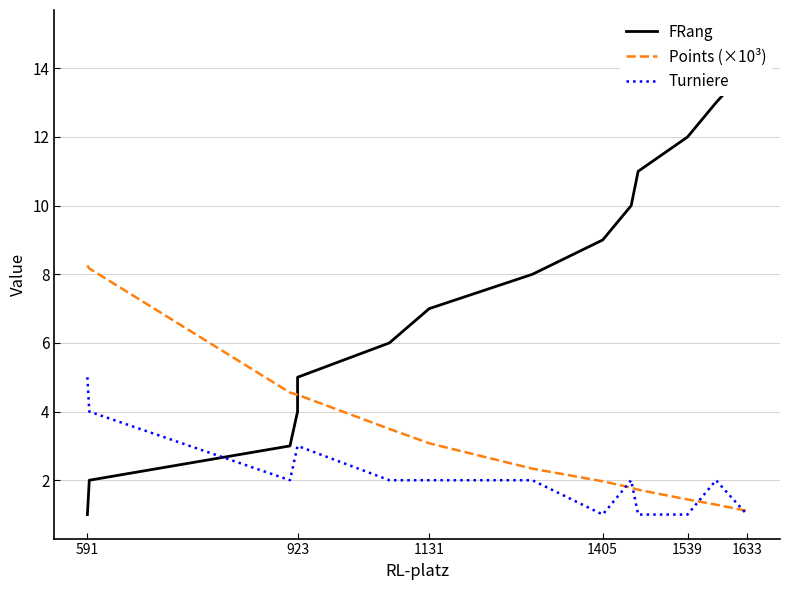

What is the difference between the second highest and minimum values in the Points (×10³) series?

7.1